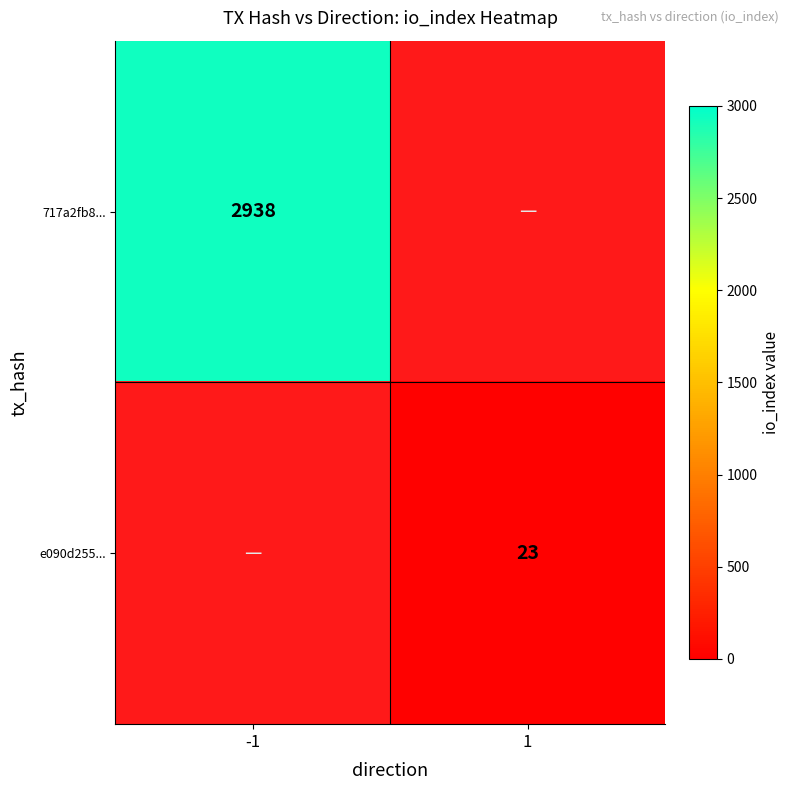

Is it true that e090d255... equals 23 at 1?

True